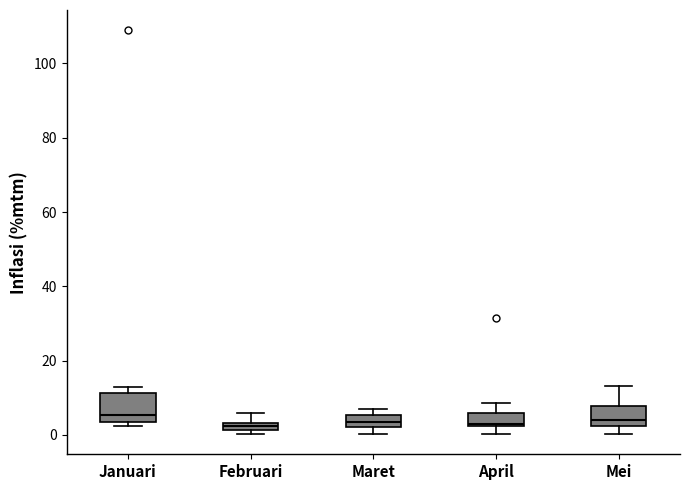

Where does the median line of the box for April sit on the y-axis? The values are not printed on the chart, so give them approximately, as read against the axis.

4